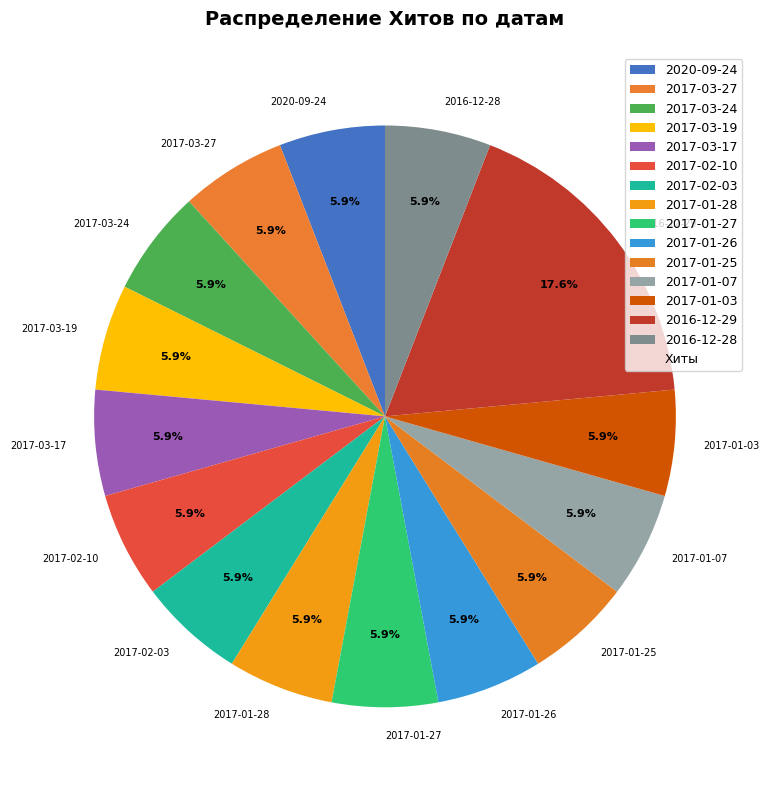

True or false: 2020-09-24 accounts for 6% of the total.

True